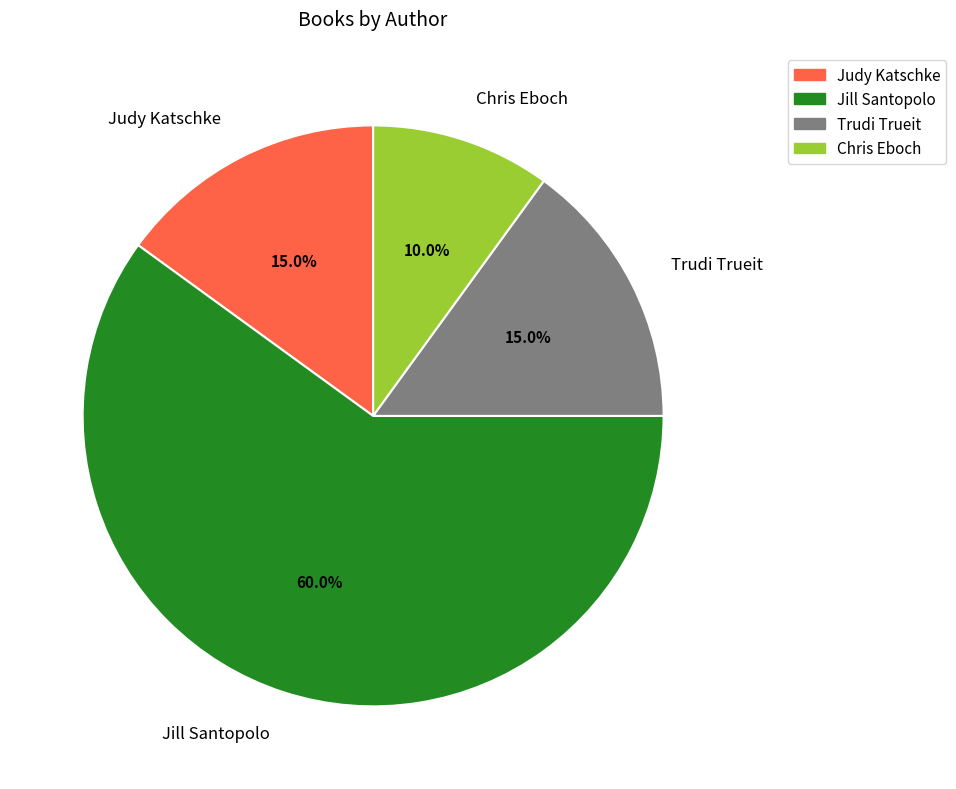

What is the total percentage of Trudi Trueit and Judy Katschke?

30.0%